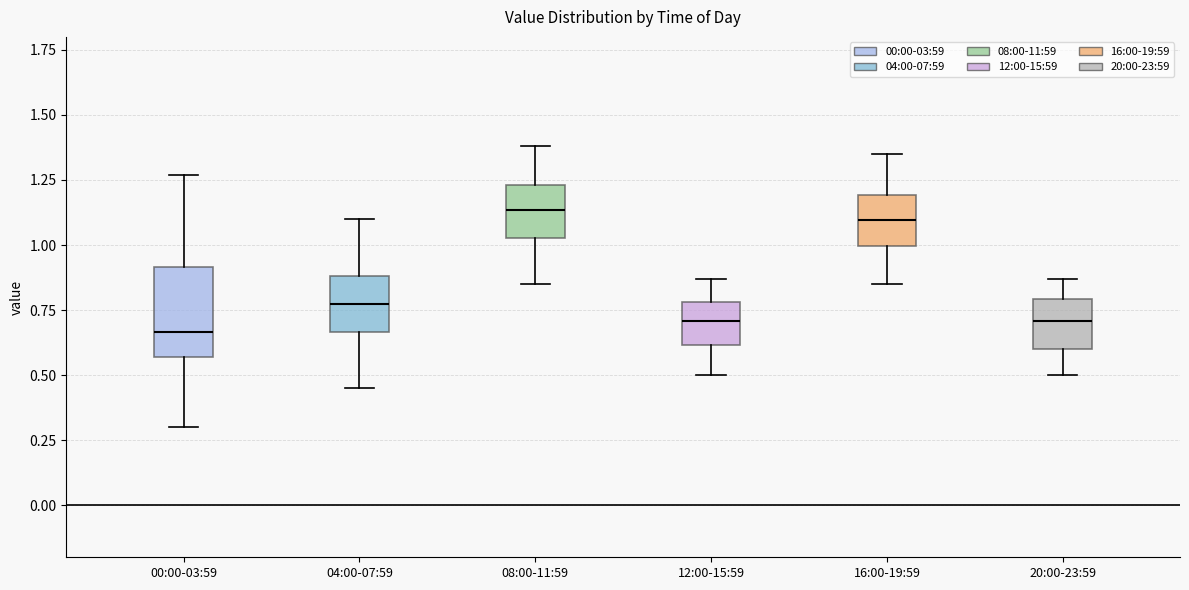

Where does the lower whisker of the box for 20:00-23:59 end on the y-axis? The values are not printed on the chart, so give them approximately, as read against the axis.

0.50